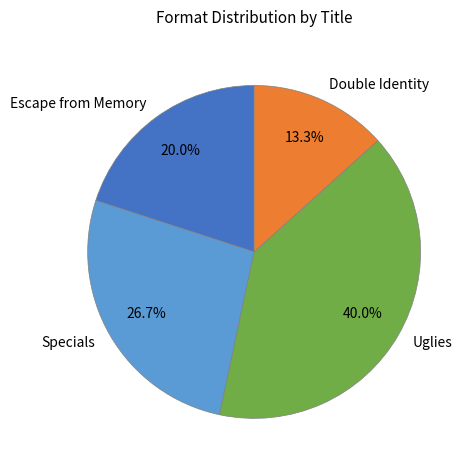

Which category has the biggest portion of the pie?

Uglies